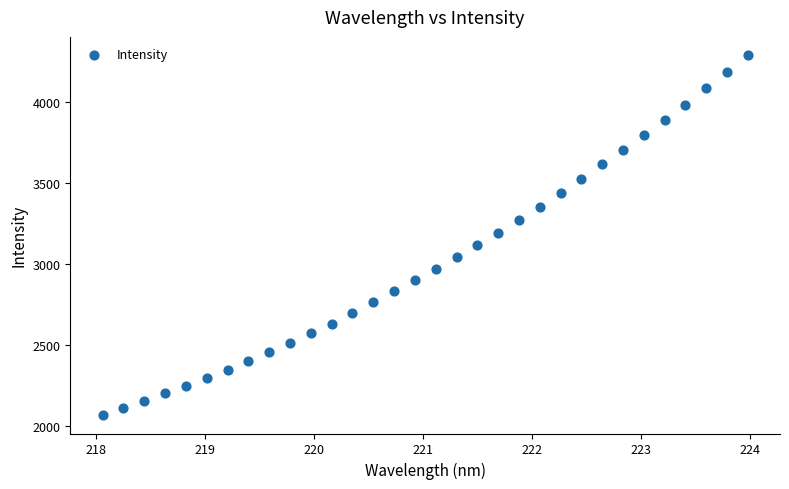

What is the range of X values (max minus min)?

5.9